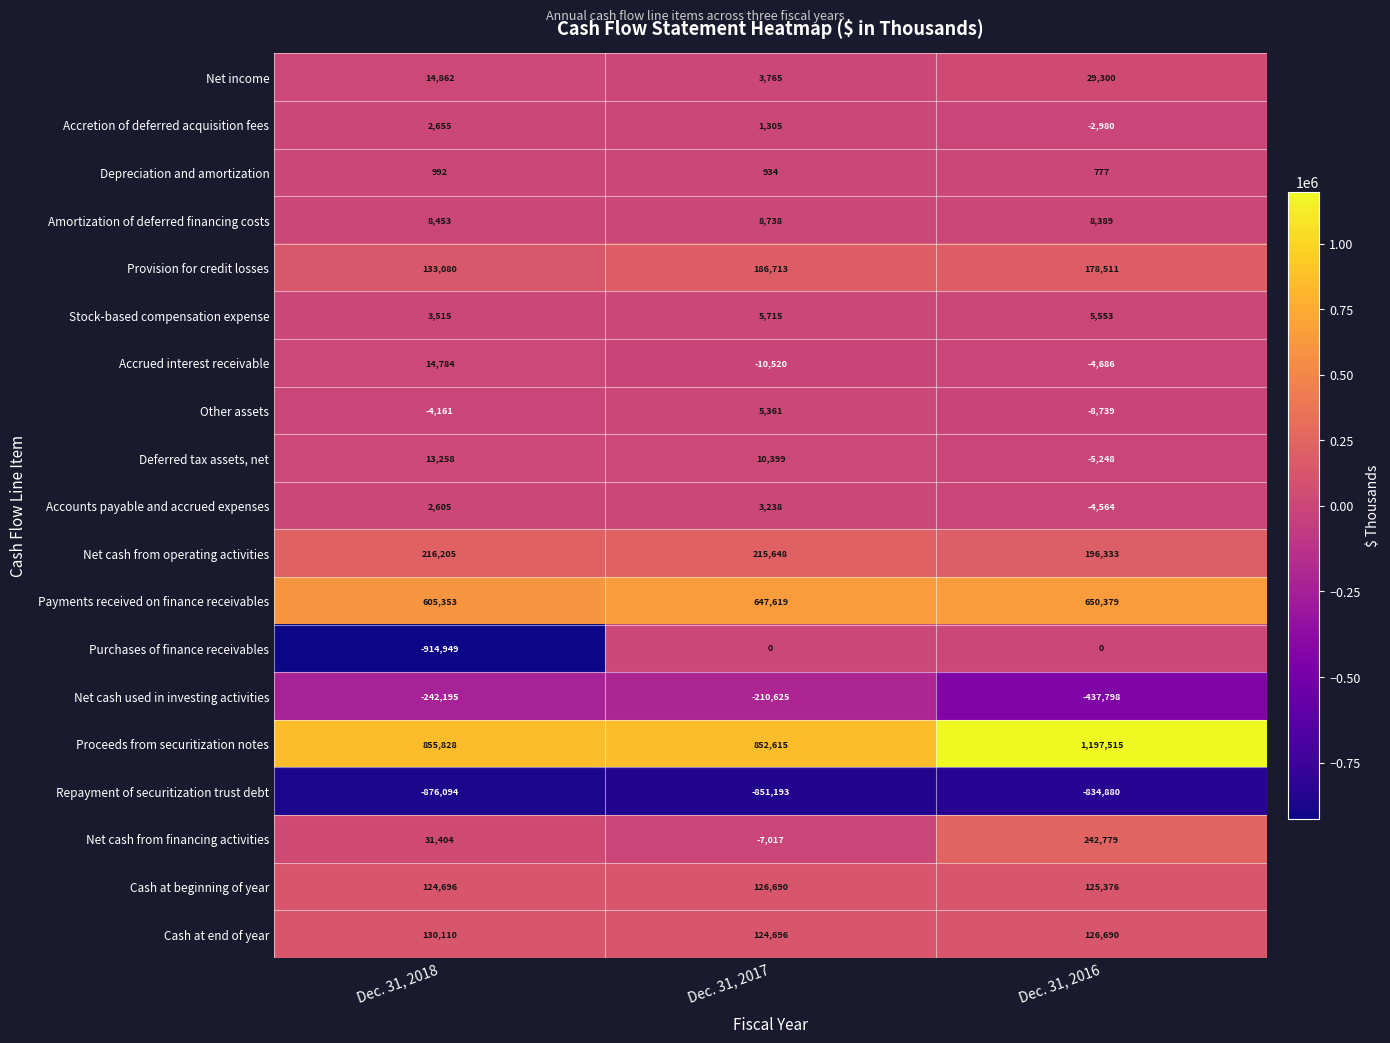

At which category is the sum across all series the highest?

Dec. 31, 2016